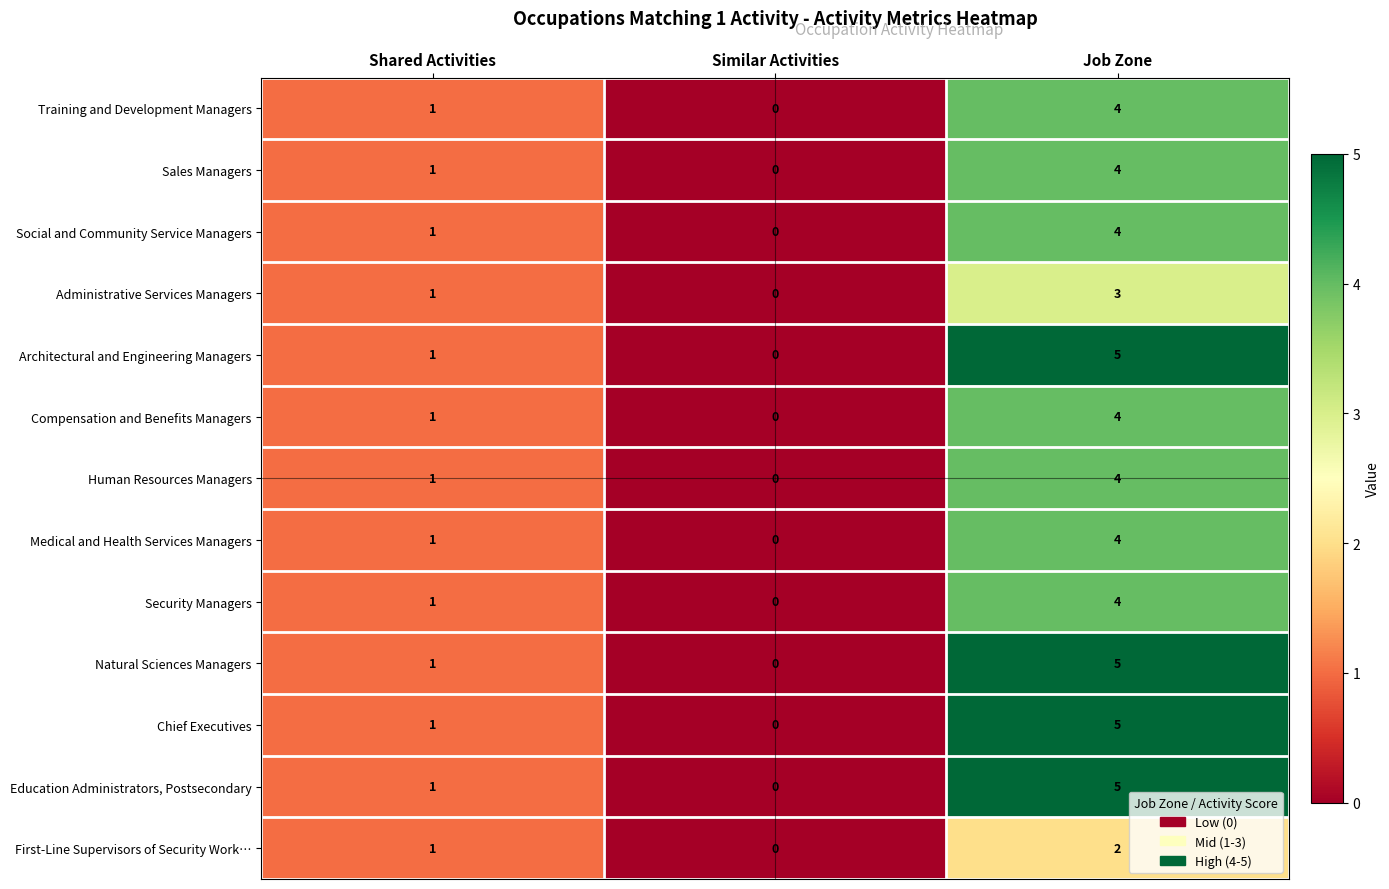

What is the sum of the Architectural and Engineering Managers values at Job Zone and Shared Activities?

6